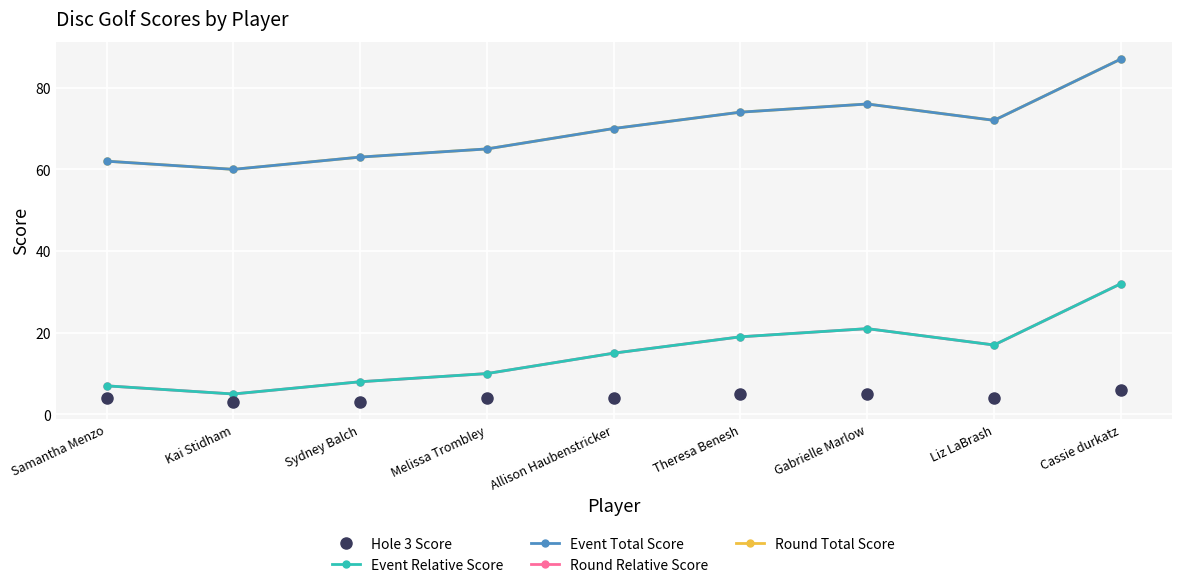

Reading right to left, what are all the values shown in this chart?

Hole 3 Score: Cassie durkatz=6	Liz LaBrash=4	Gabrielle Marlow=5	Theresa Benesh=5	Allison Haubenstricker=4	Melissa Trombley=4	Sydney Balch=3	Kai Stidham=3	Samantha Menzo=4
Event Relative Score: Cassie durkatz=32	Liz LaBrash=17	Gabrielle Marlow=21	Theresa Benesh=19	Allison Haubenstricker=15	Melissa Trombley=10	Sydney Balch=8	Kai Stidham=5	Samantha Menzo=7
Event Total Score: Cassie durkatz=87	Liz LaBrash=72	Gabrielle Marlow=76	Theresa Benesh=74	Allison Haubenstricker=70	Melissa Trombley=65	Sydney Balch=63	Kai Stidham=60	Samantha Menzo=62
Round Relative Score: Cassie durkatz=32	Liz LaBrash=17	Gabrielle Marlow=21	Theresa Benesh=19	Allison Haubenstricker=15	Melissa Trombley=10	Sydney Balch=8	Kai Stidham=5	Samantha Menzo=7
Round Total Score: Cassie durkatz=87	Liz LaBrash=72	Gabrielle Marlow=76	Theresa Benesh=74	Allison Haubenstricker=70	Melissa Trombley=65	Sydney Balch=63	Kai Stidham=60	Samantha Menzo=62